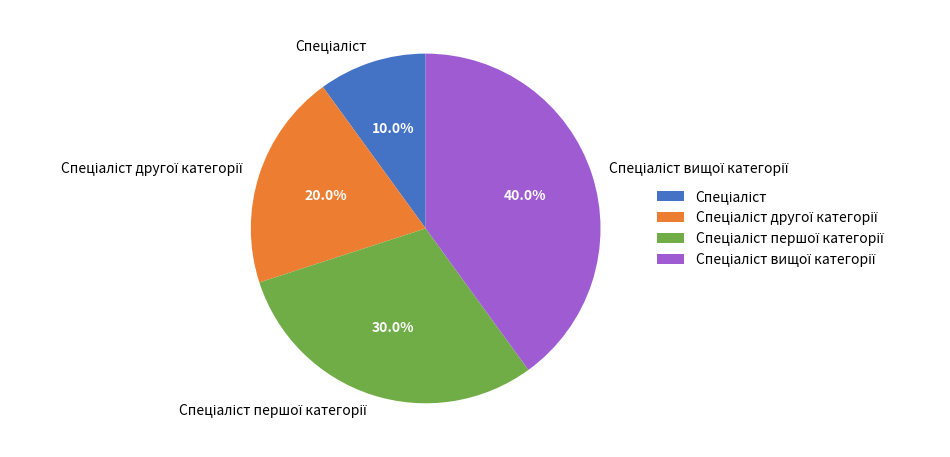

Does any single category account for the majority?

No